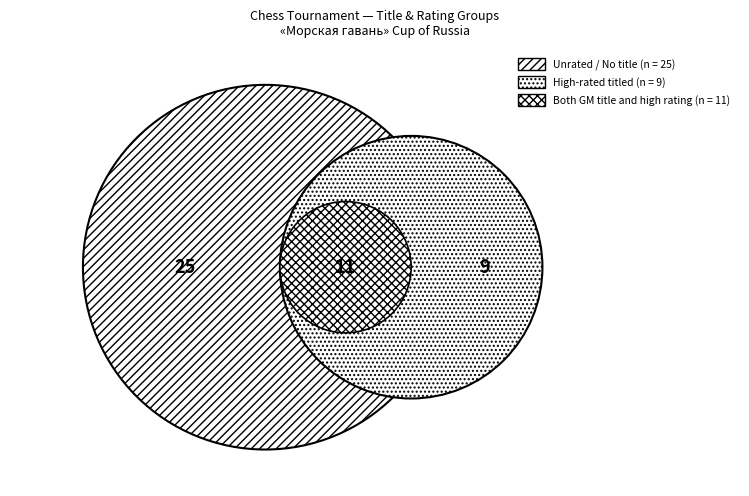

Is it true that IM is 4% of the pie?

False